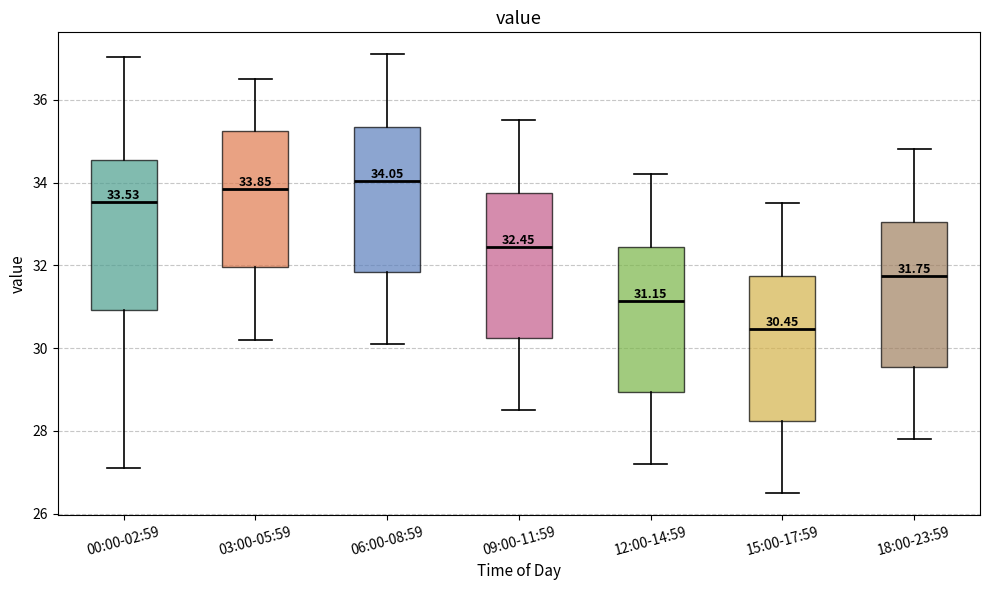

Which box has the lowest median line?

15:00-17:59